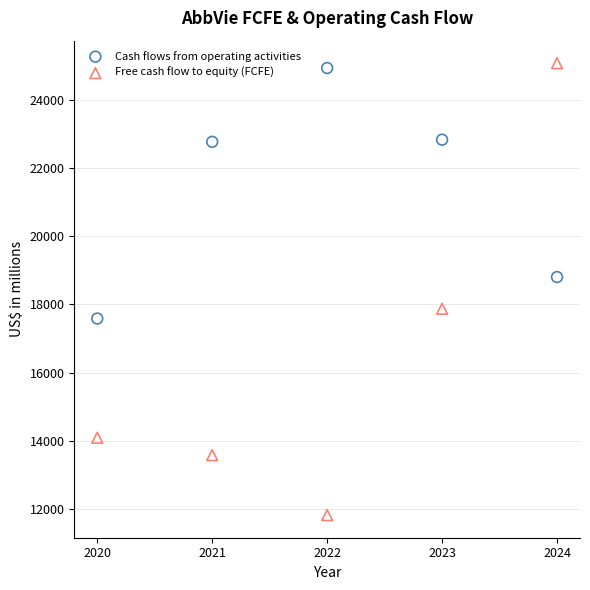

Which series contains the highest Y value?

Free cash flow to equity (FCFE)